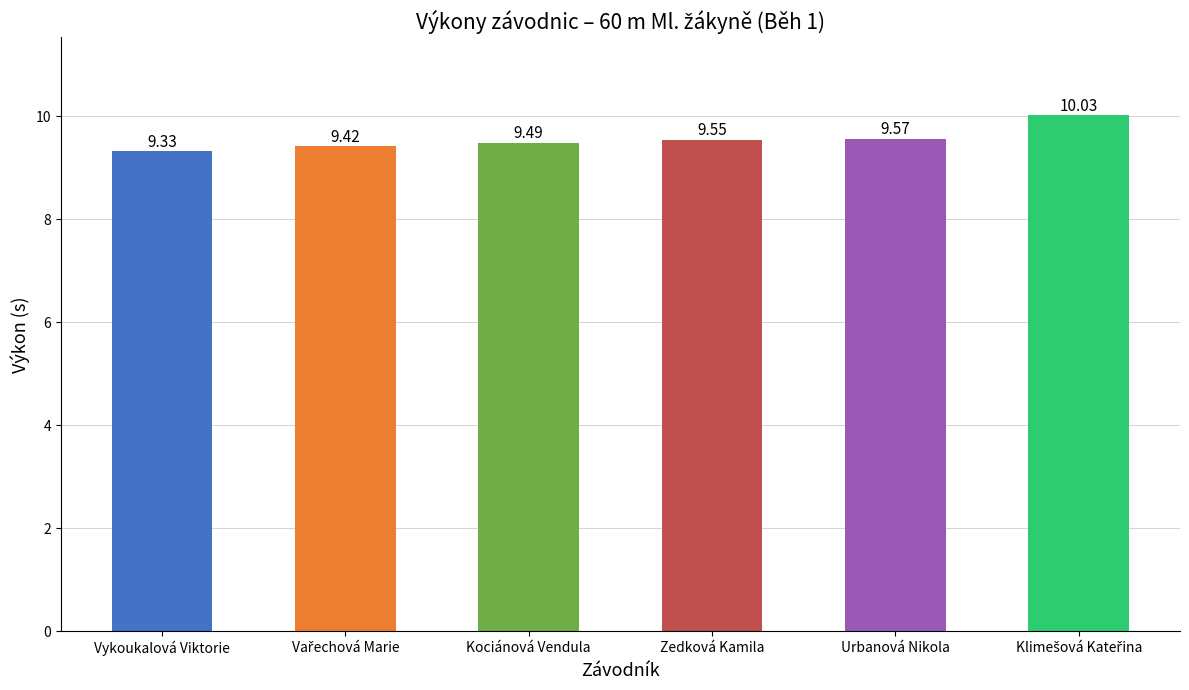

At which category does the chart reach its minimum across all series?

Vykoukalová Viktorie